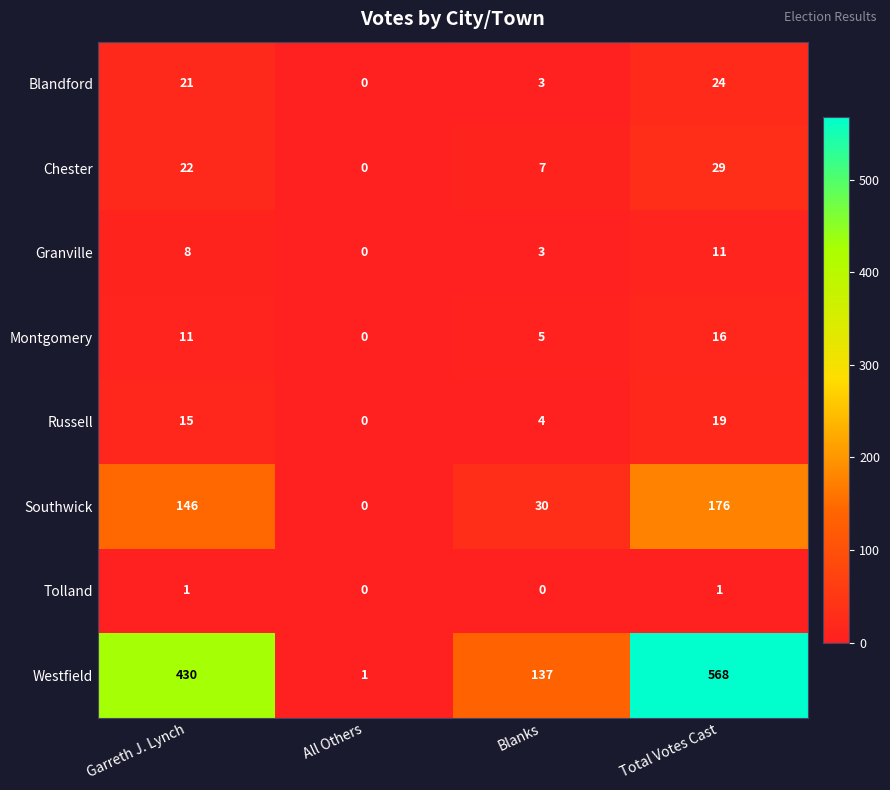

What is the sum of all Russell values?

38